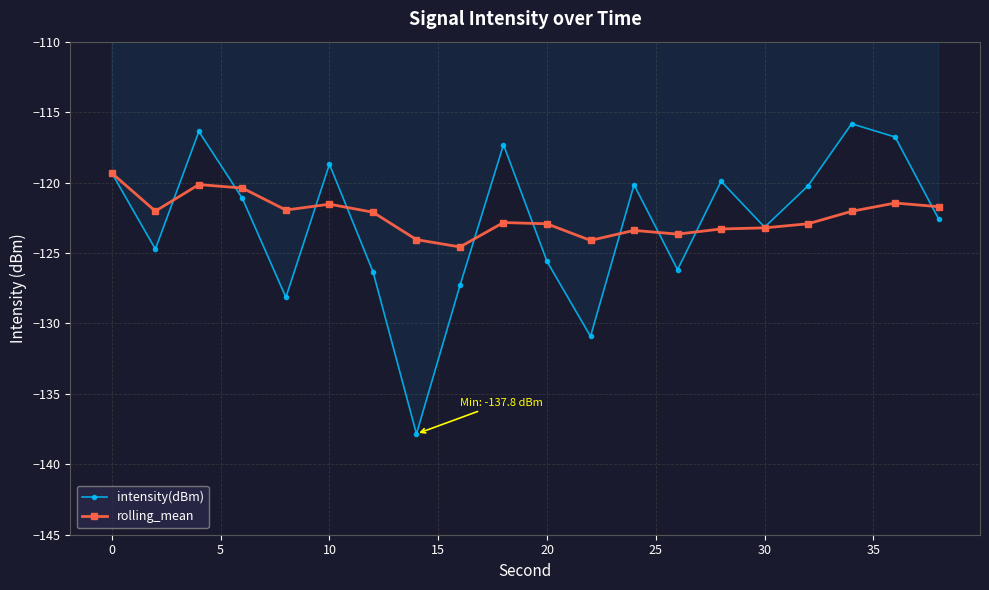

In intensity(dBm), how many points are higher than both neighbors (excluding endpoints)?

6